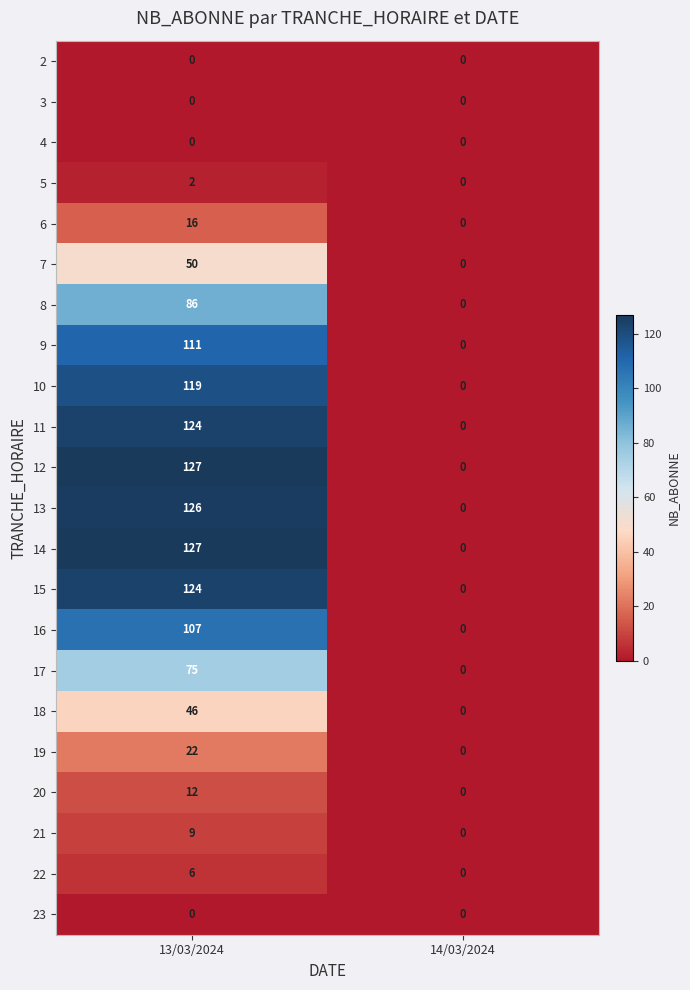

At which label does 12 reach its peak?

13/03/2024